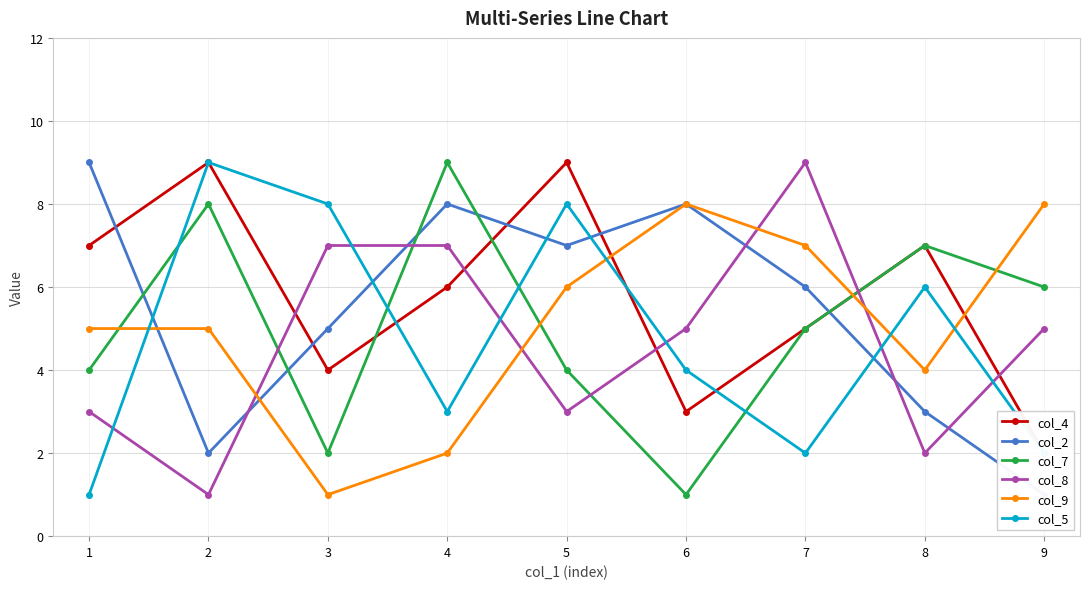

Where does the col_7 series first go above 5?

2